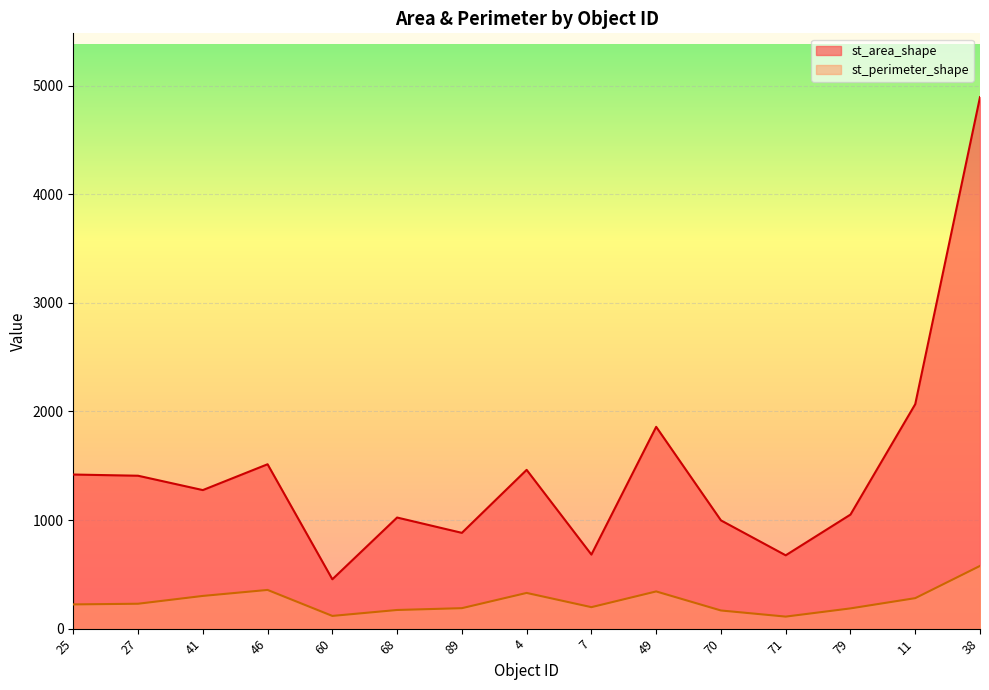

Rank the series by their maximum value, from highest to lowest.

st_area_shape, st_perimeter_shape